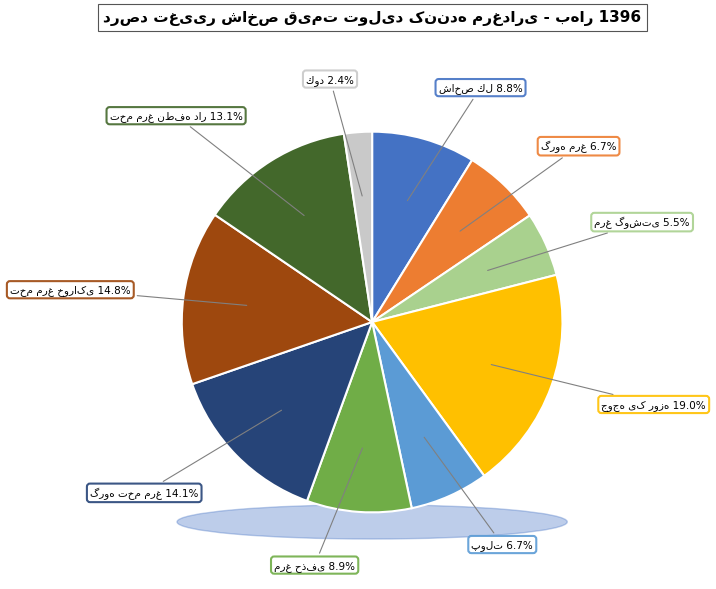

To the nearest percent, what is the difference between the مرغ حذفی and گروه مرغ slice percentages?

2%